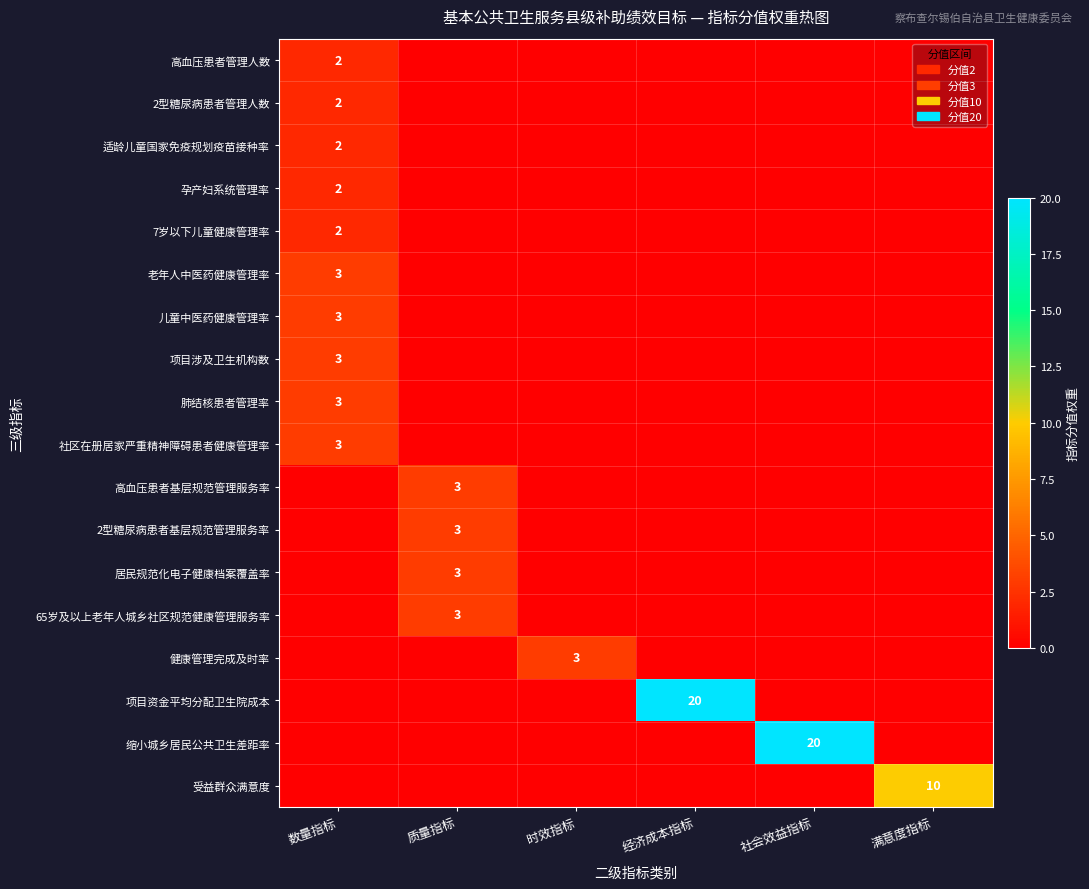

Count the 高血压患者管理人数 values in the range 0 to 1.

5